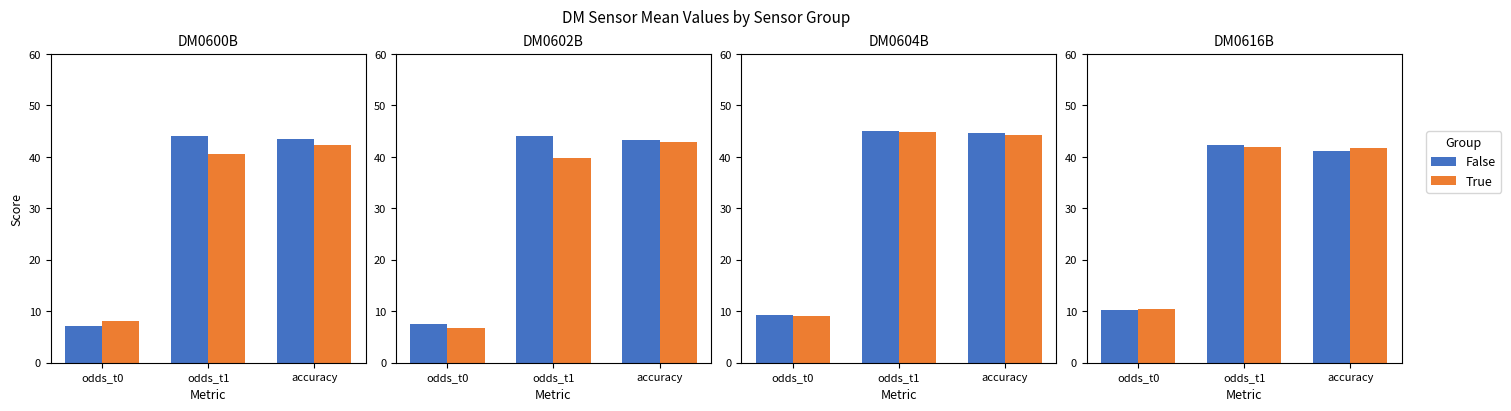

Rank the series at accuracy from highest to lowest value.

True, False